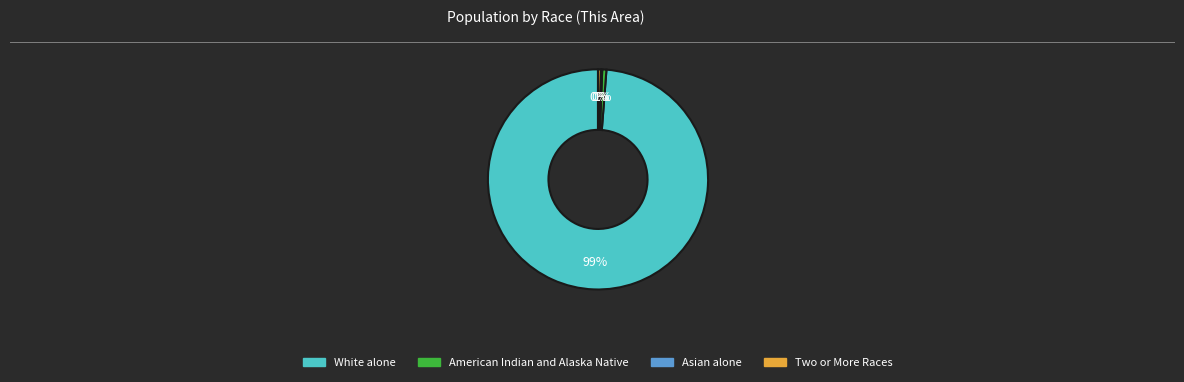

To the nearest percent, what is the average slice percentage?

25%